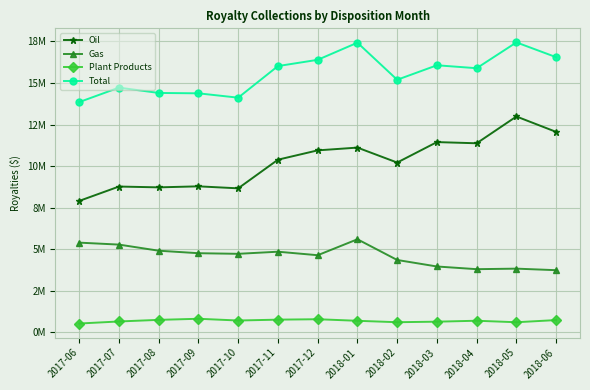

At which label is Plant Products closest to 682479?

2017-07